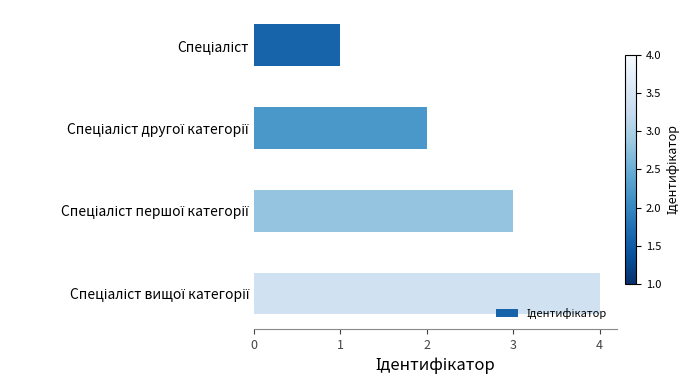

What is the maximum value shown in the chart?

4